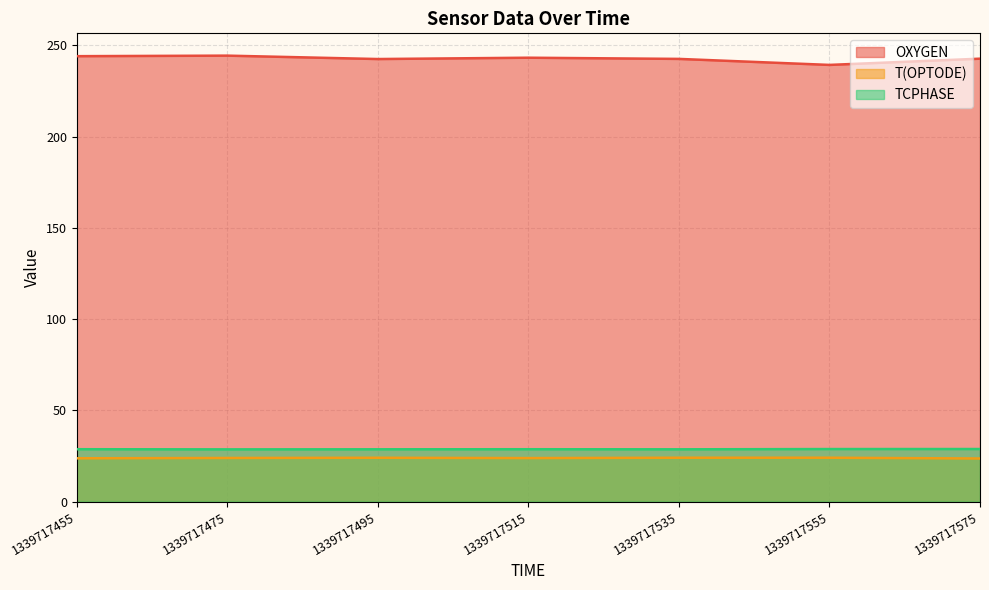

At how many categories does at least one series exceed 75?

7